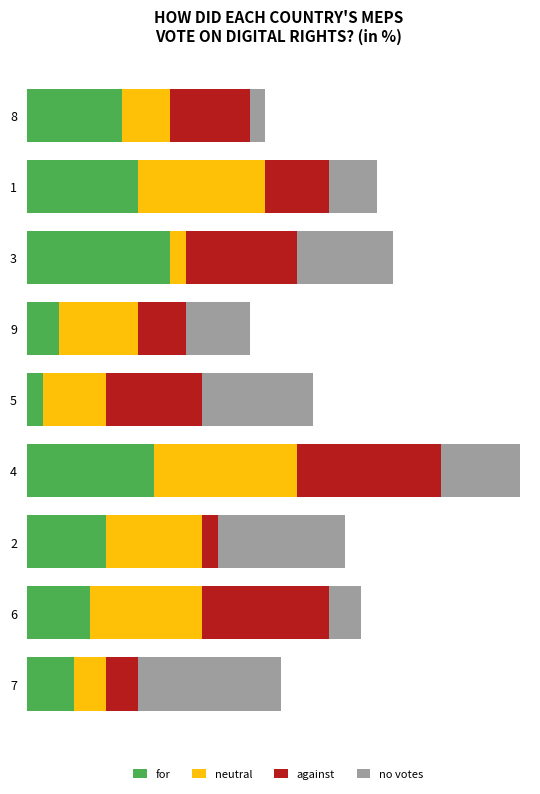

What is the total value across all series at 7?

21